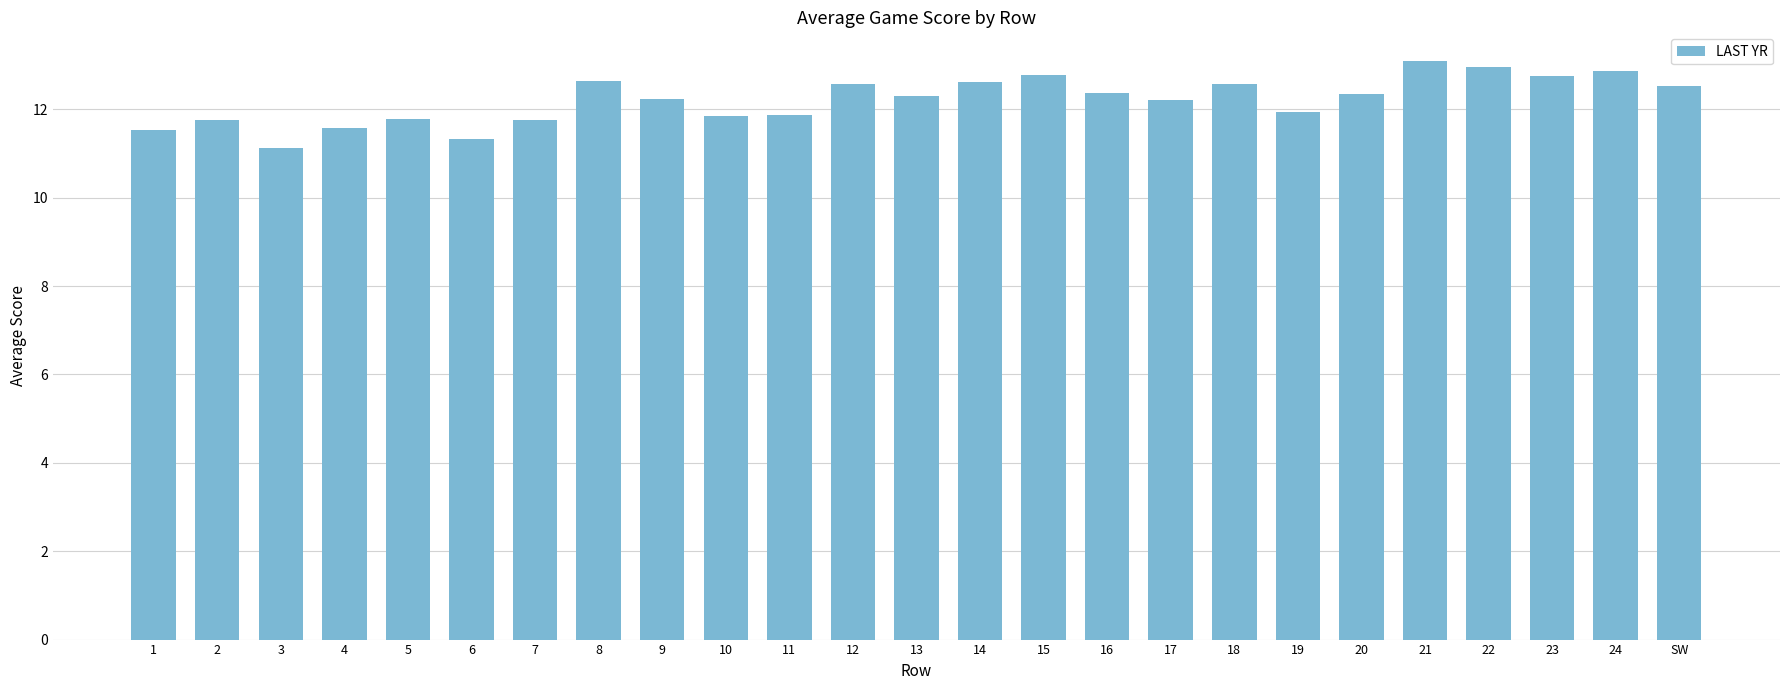

What is the greatest value displayed?

13.1